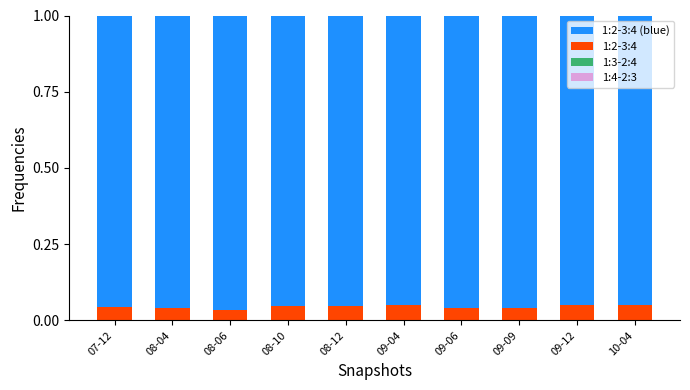

What is the sum of all 1:2-3:4 values?

0.4